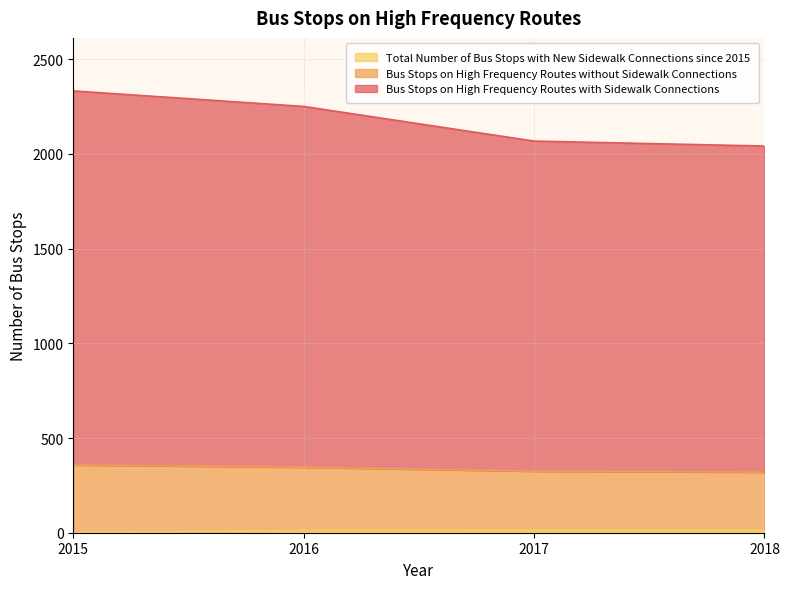

Is it true that Bus Stops on High Frequency Routes with Sidewalk Connections equals 3288 at 2015?

False